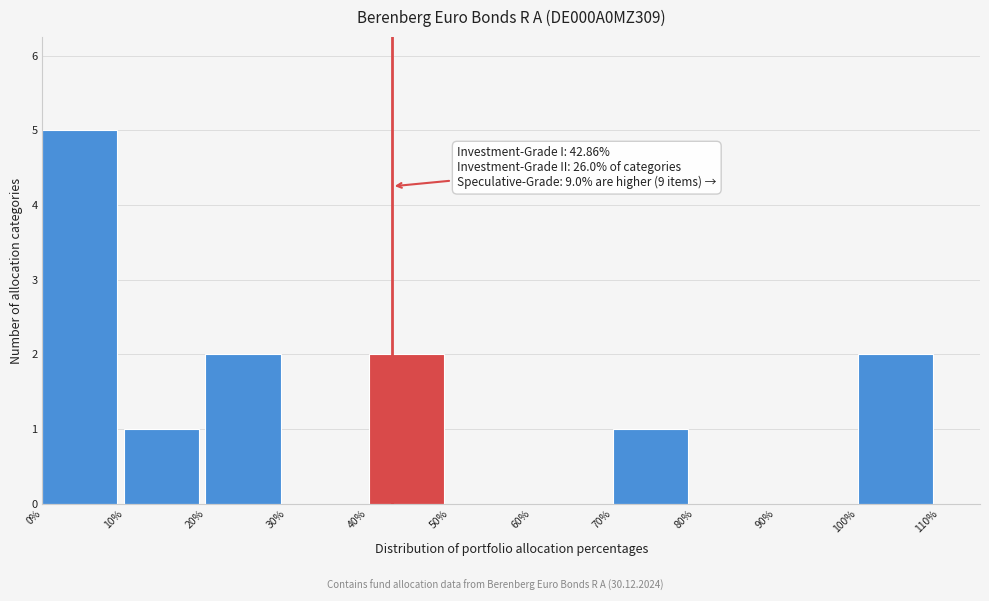

Over which range of the x-axis is the bar tallest?

0% to 10%